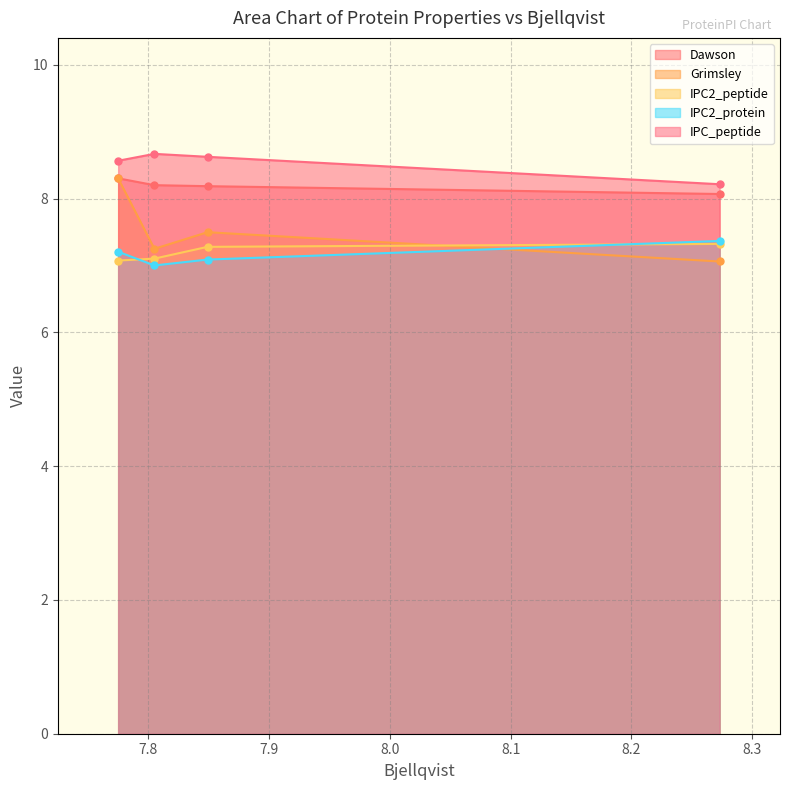

Rank the series at 7.805 from highest to lowest value.

IPC_peptide, Dawson, Grimsley, IPC2_peptide, IPC2_protein